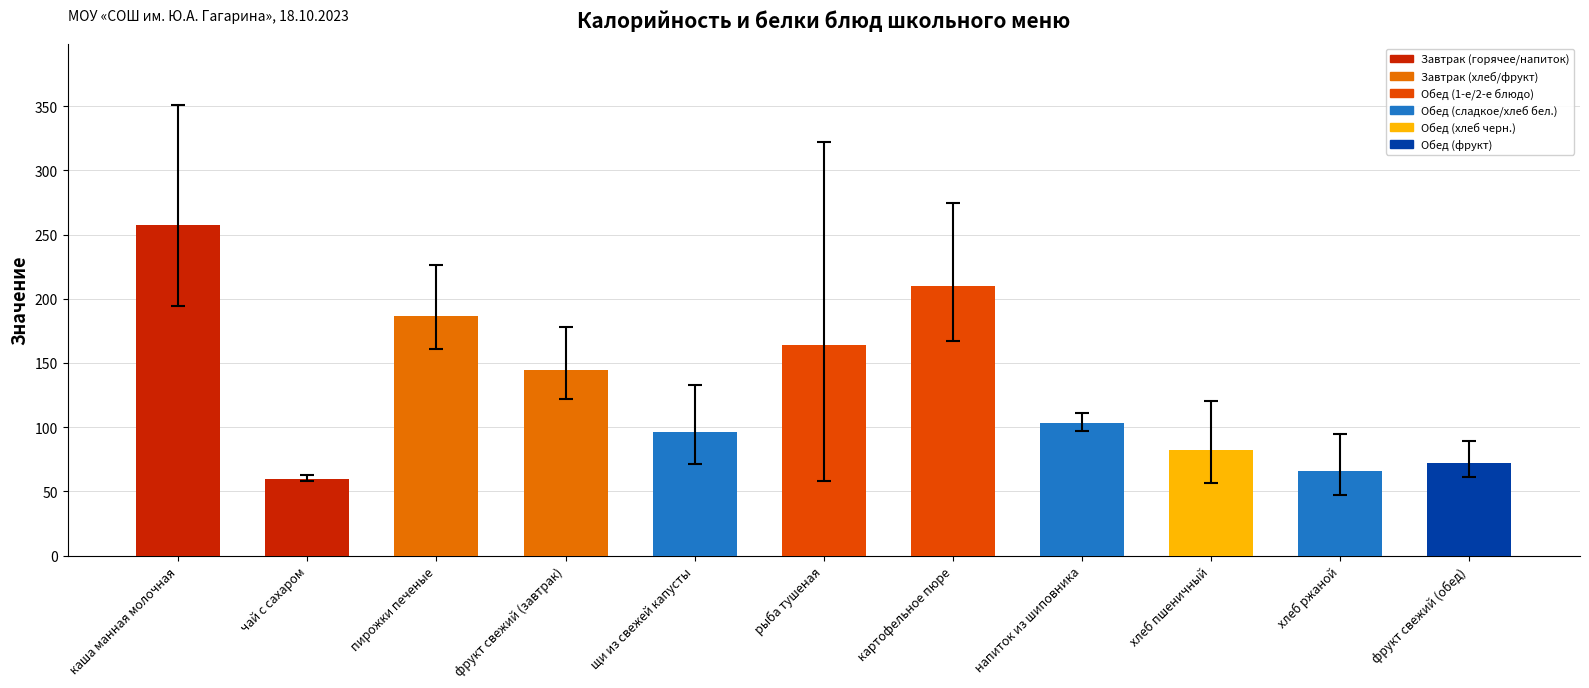

How many bars are there in total?

11